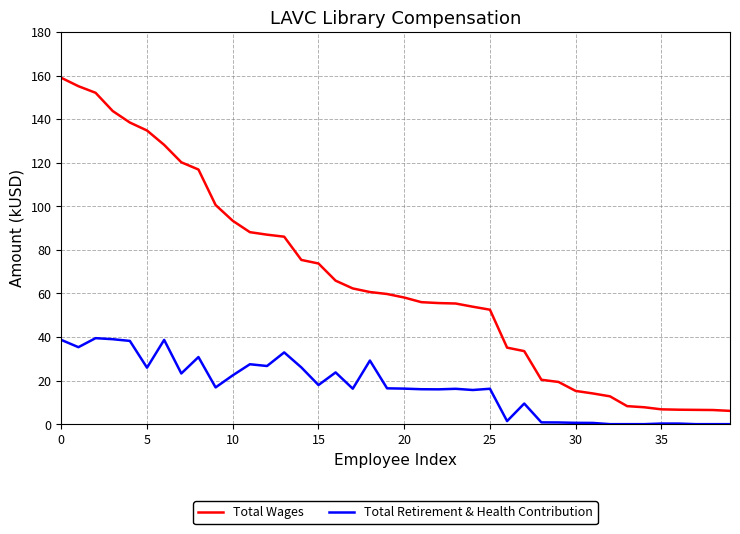

What is the difference between the maximum and minimum values in the Total Wages series?

152.9